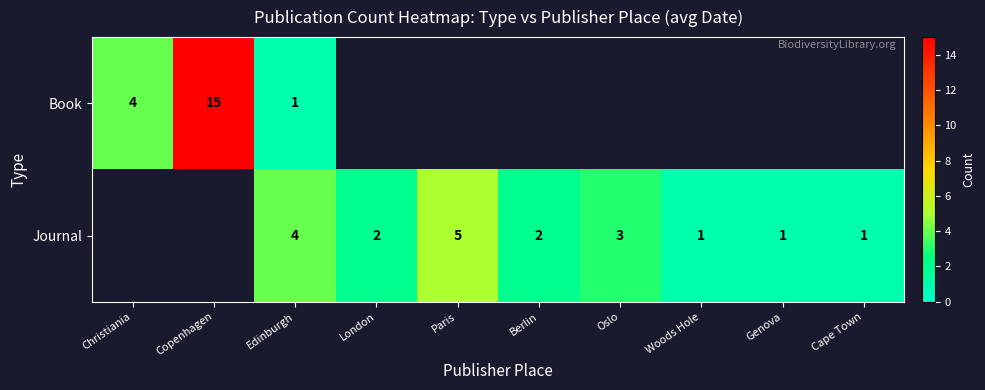

Is it true that Journal equals 3 at Oslo?

True